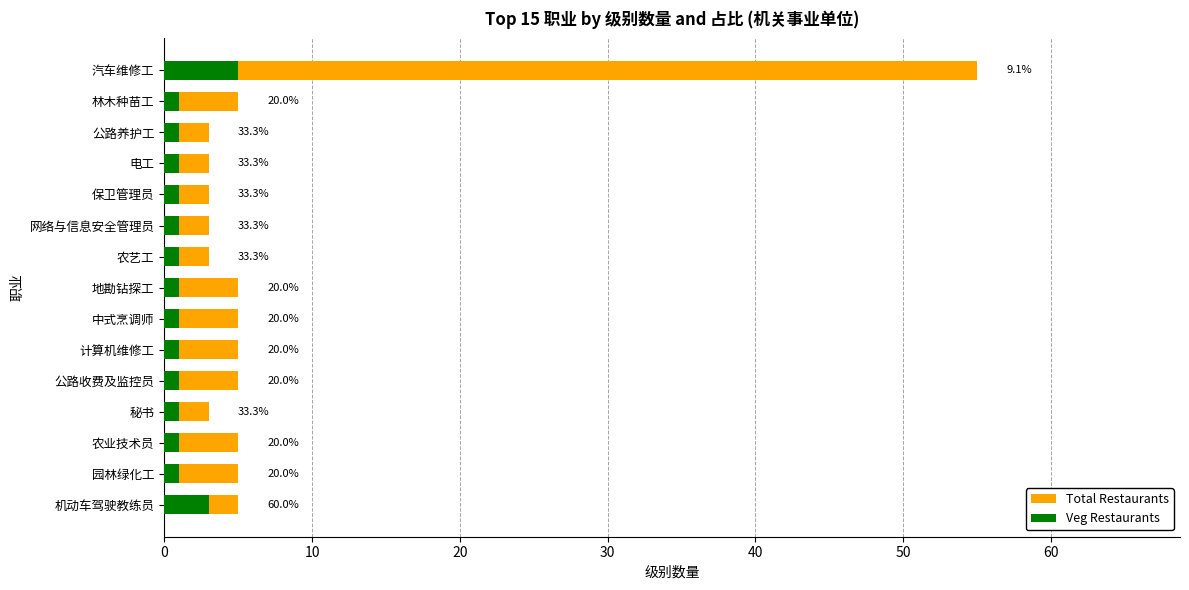

How many bars are there in each group?

2